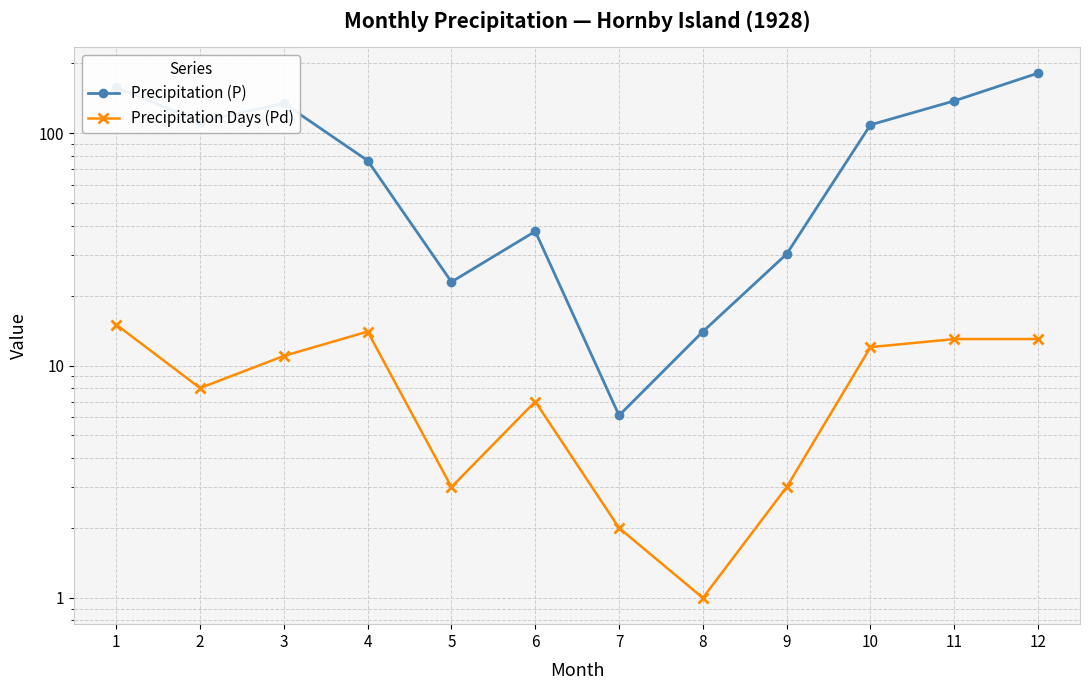

Which series has the largest total across all categories?

Precipitation (P)